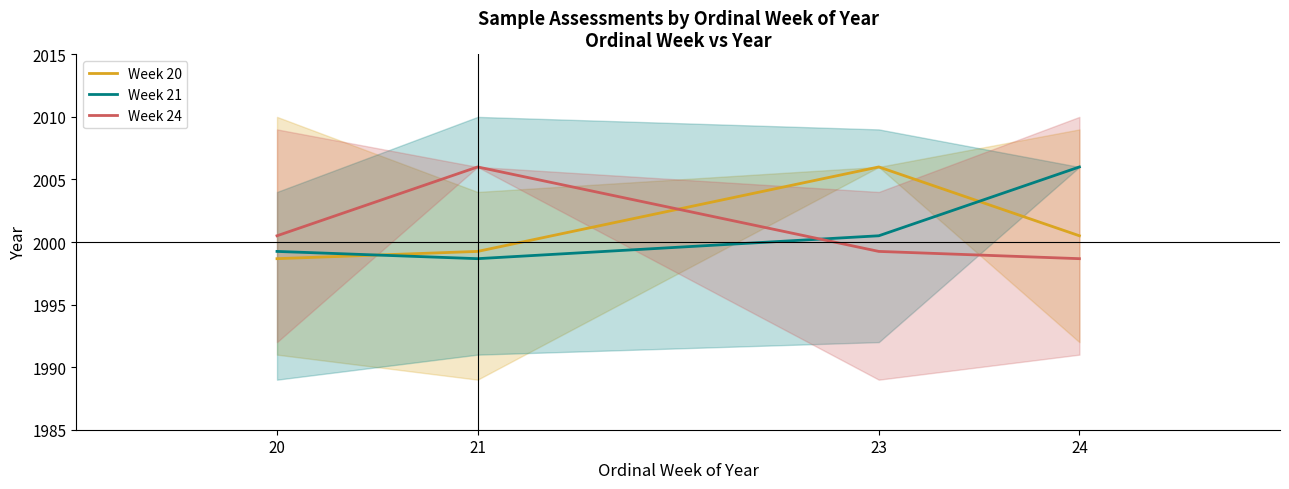

Reading right to left, list all the values displayed in this chart.

Week 20: 24=2000.5	23=2006.0	21=1999.2	20=1998.7
Week 21: 24=2006.0	23=2000.5	21=1998.7	20=1999.2
Week 24: 24=1998.7	23=1999.2	21=2006.0	20=2000.5